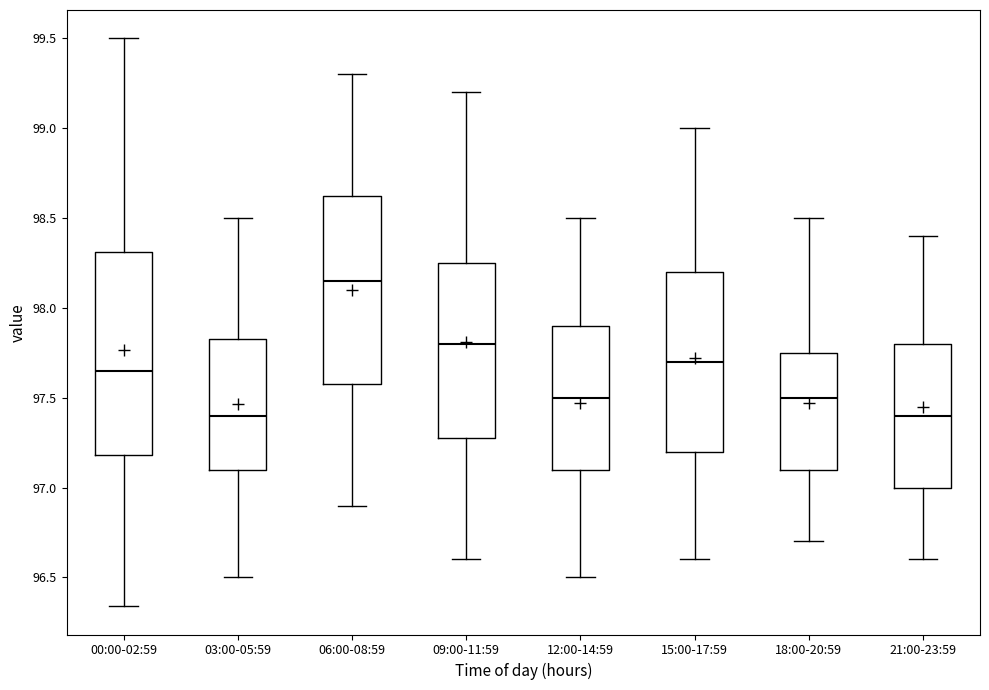

Which box is the tallest, from its lower edge to its upper edge?

00:00-02:59